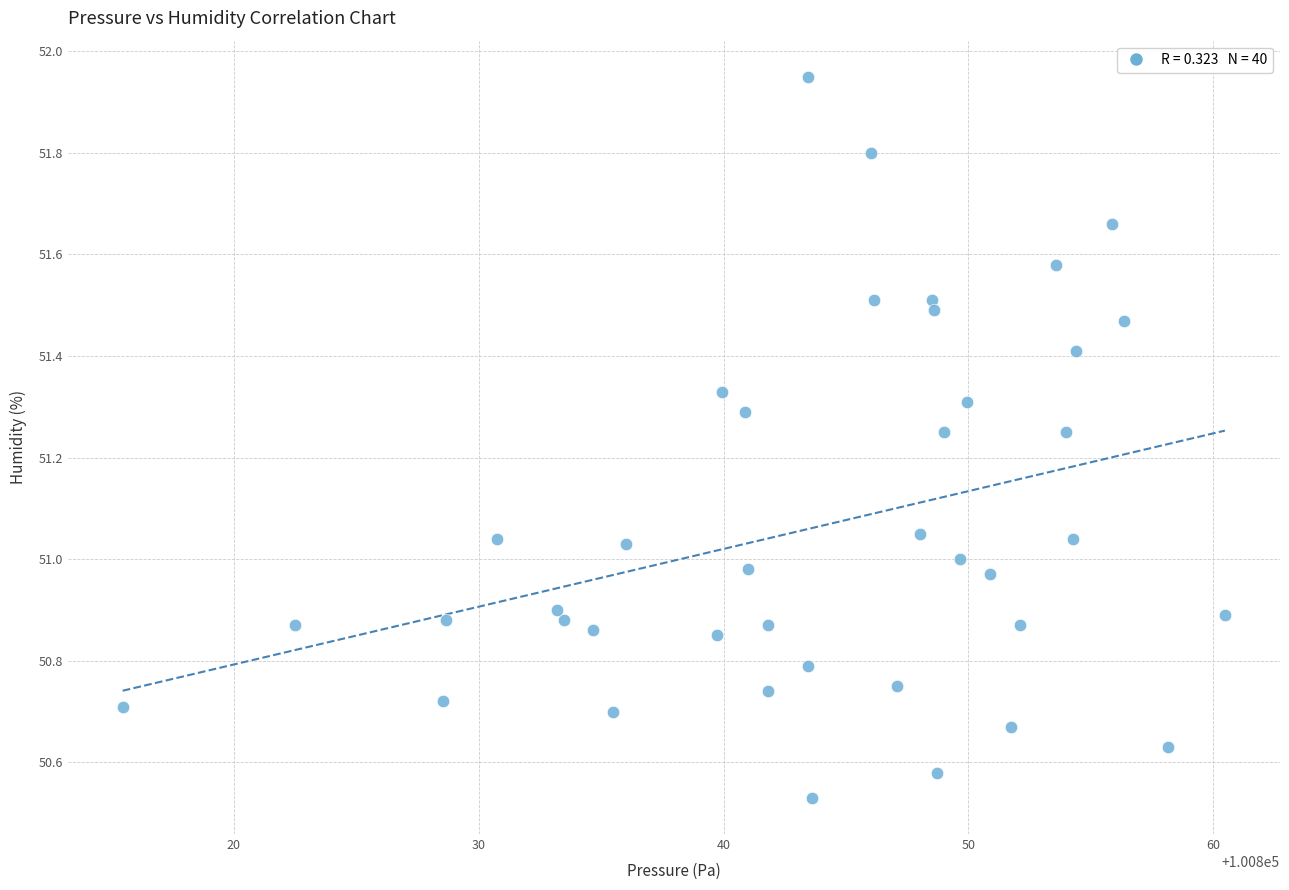

What is the range of X values (max minus min)?

45.0